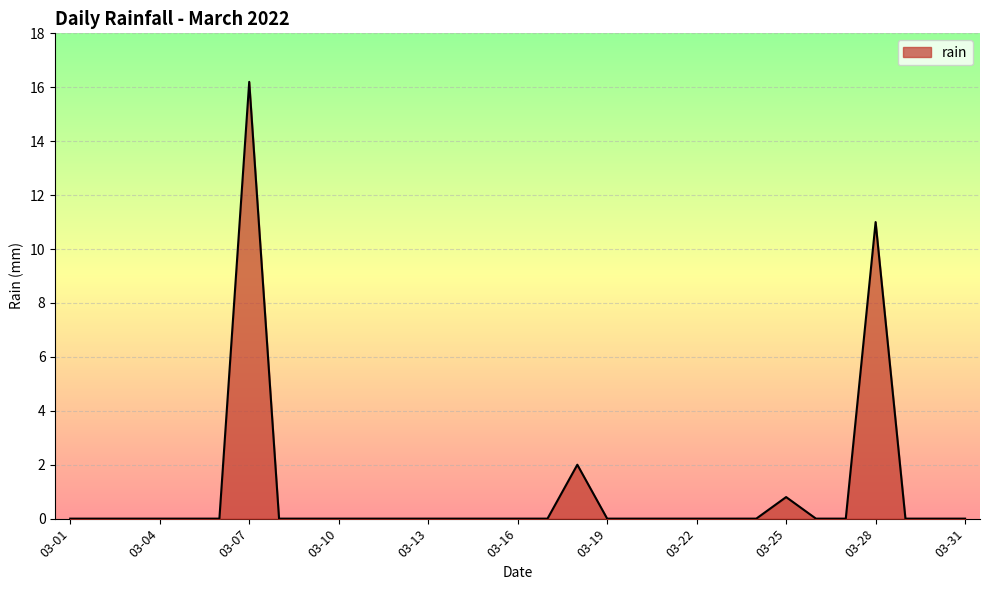

What is the difference between the maximum and minimum values?

16.2